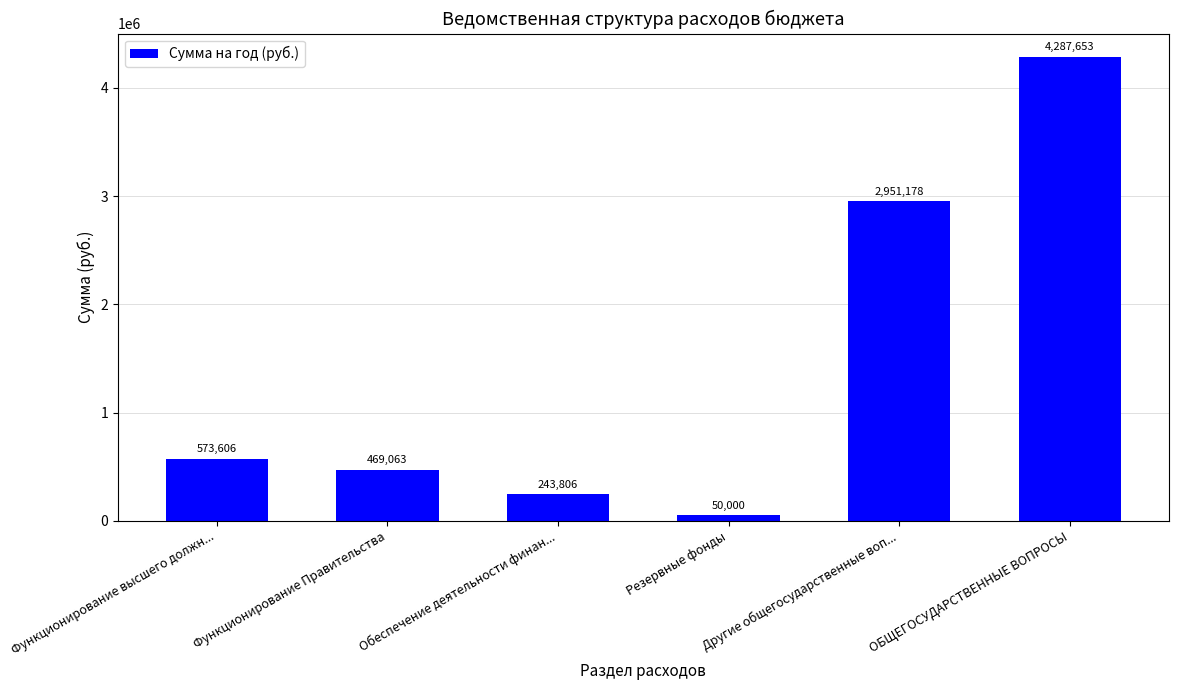

What is the value of the 2nd bar from the left?

469063.0